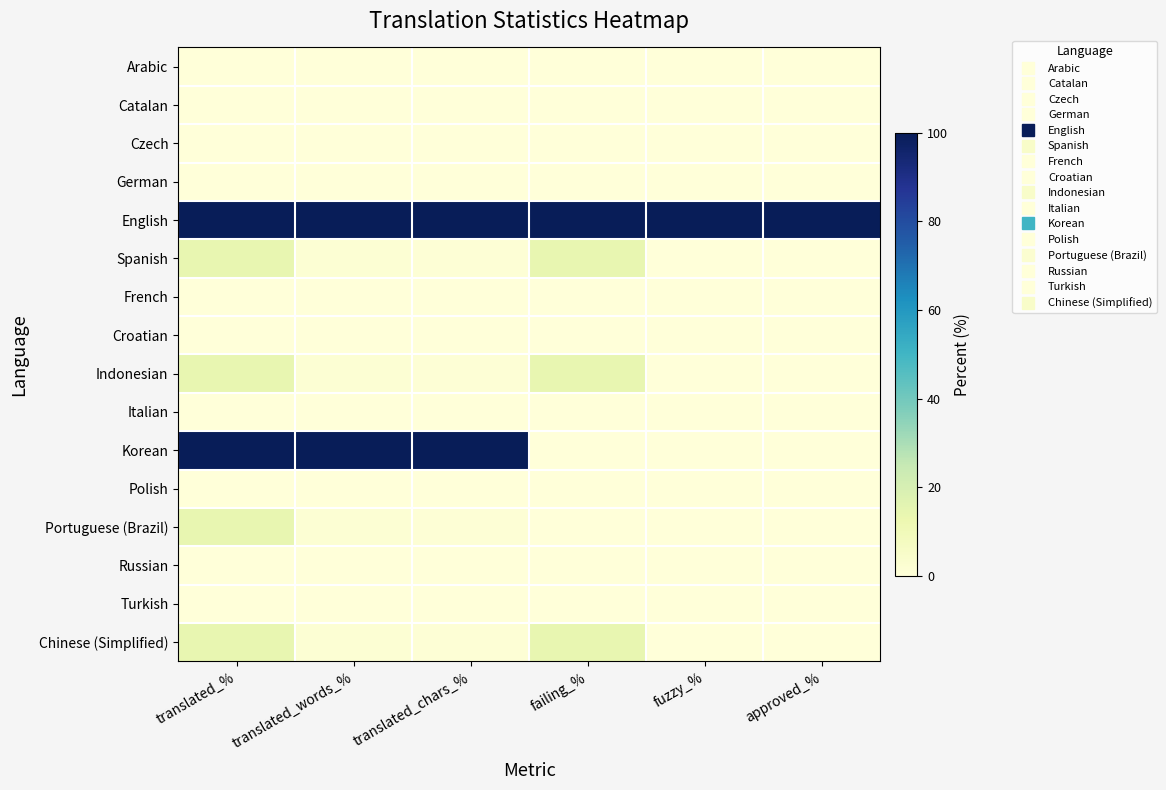

Which series has the largest total across all categories?

English